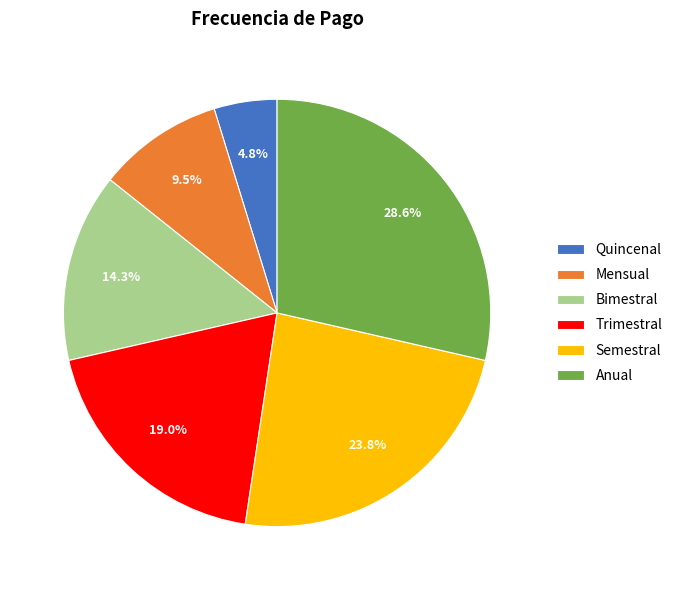

Is it true that Anual is 29% of the pie?

True